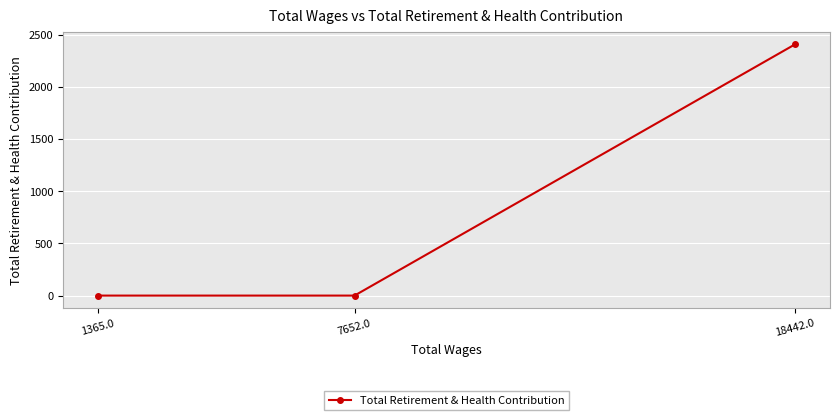

Rank the categories by value from highest to lowest.

18442.0, 7652.0, 1365.0